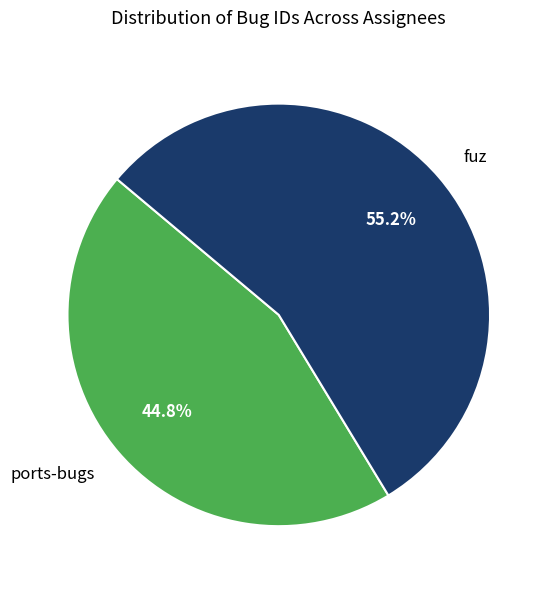

Approximately how many times larger is the value at fuz compared to ports-bugs?

1.2